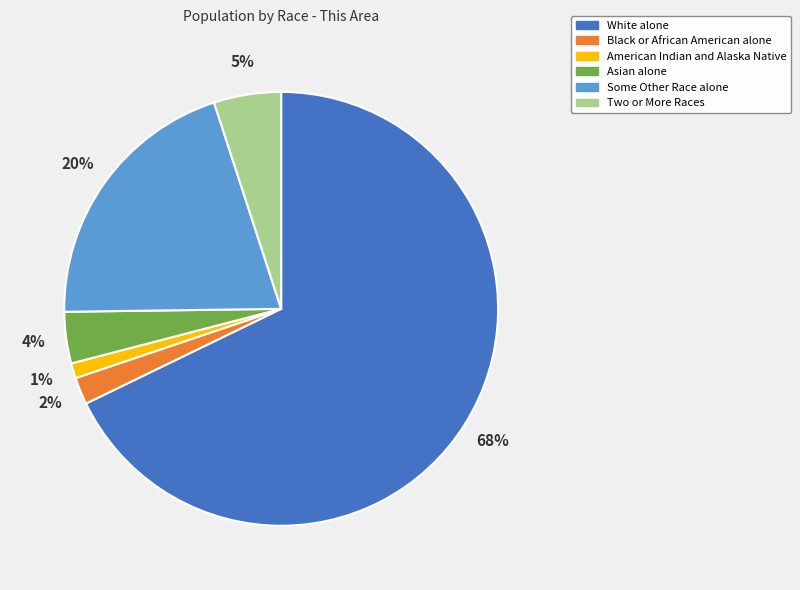

How many segments does this pie chart have?

6